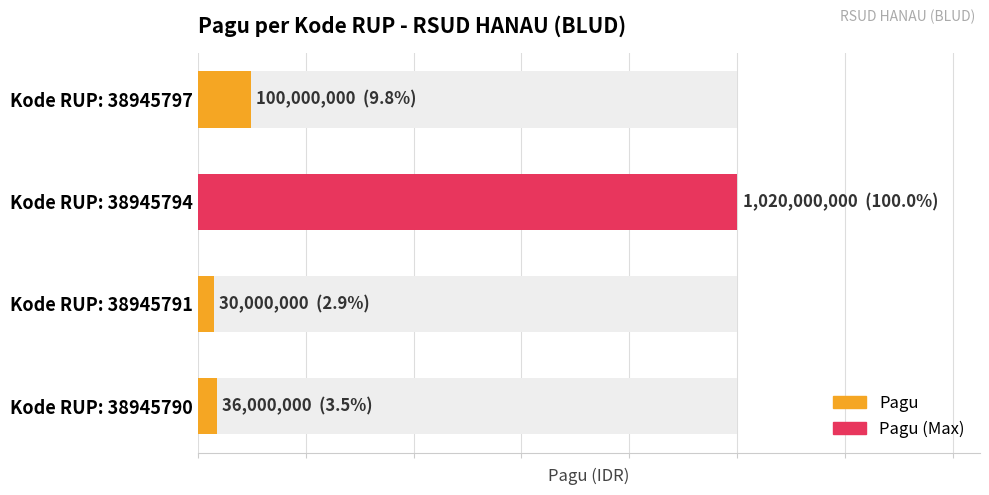

What is the smallest value displayed?

2.9